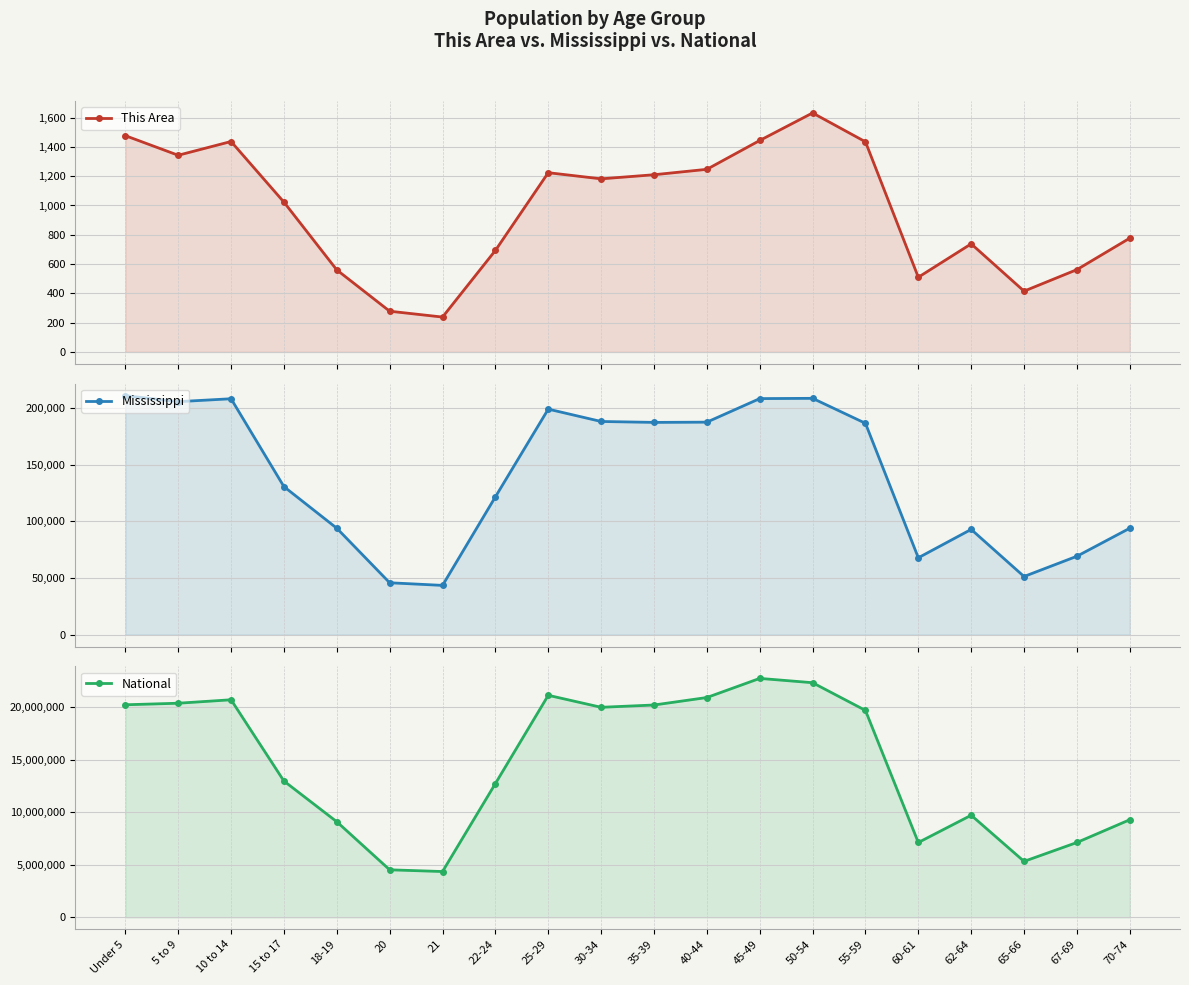

What is the average value of the Mississippi series?

140068